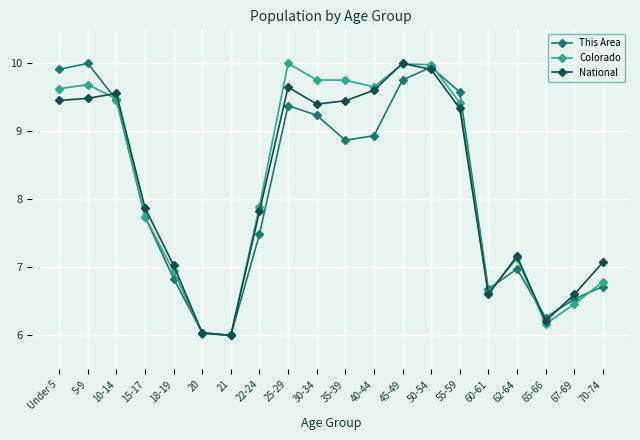

What is the total value across all series at 15-17?

23.4